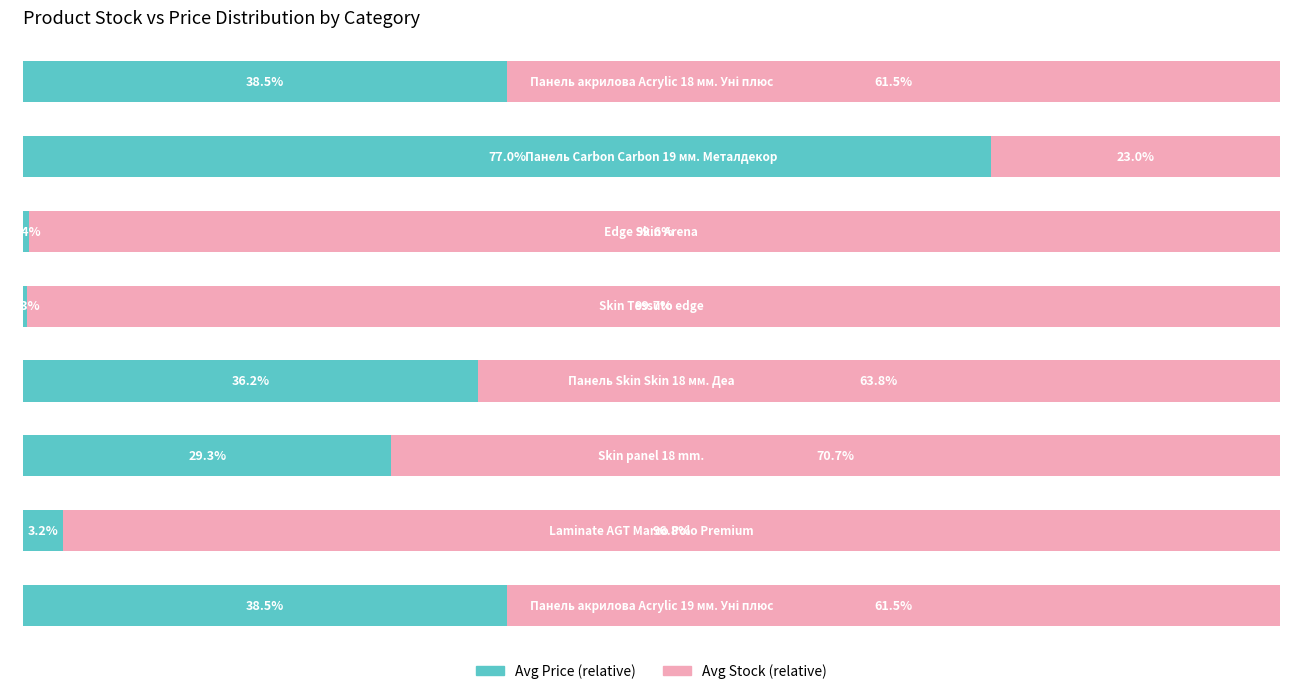

What are all the series names shown in the legend?

Avg Price (relative), Avg Stock (relative)